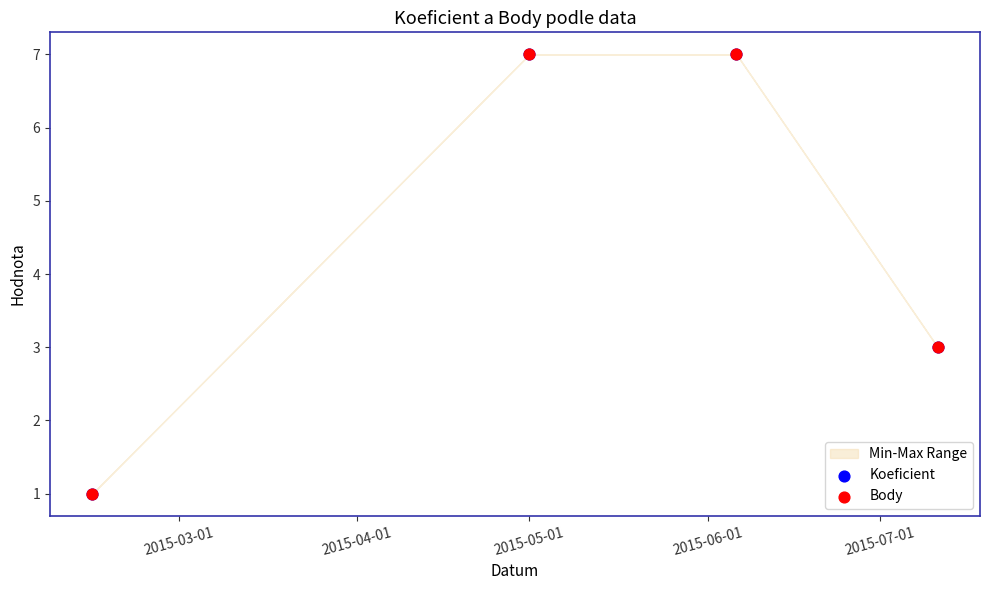

Which series reaches the minimum Y coordinate?

Koeficient